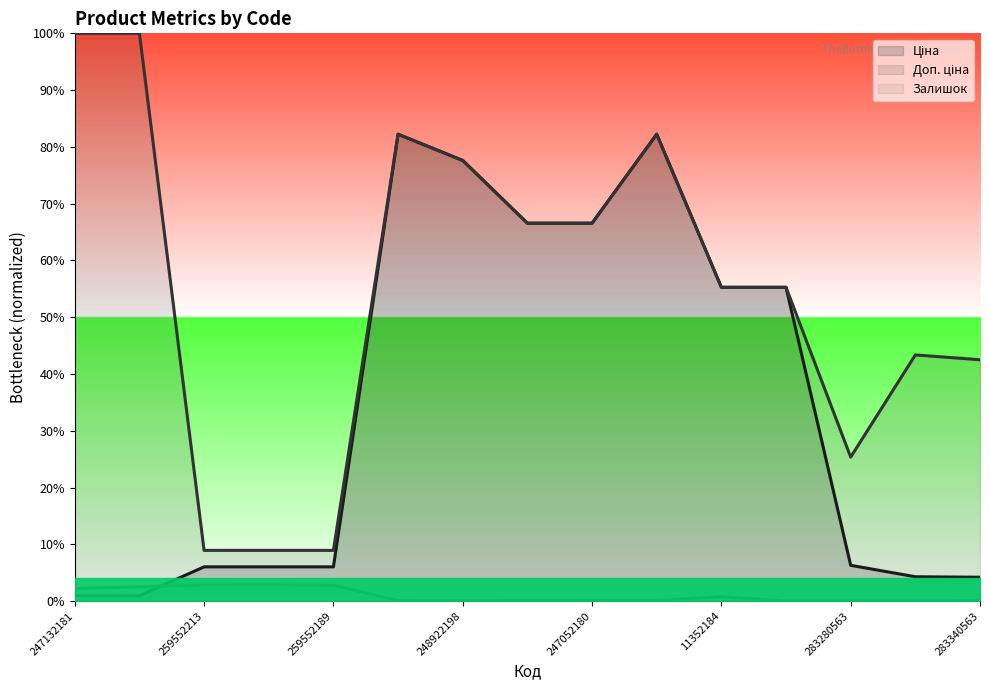

Between 248922198 and 247052180, which is larger?

248922198